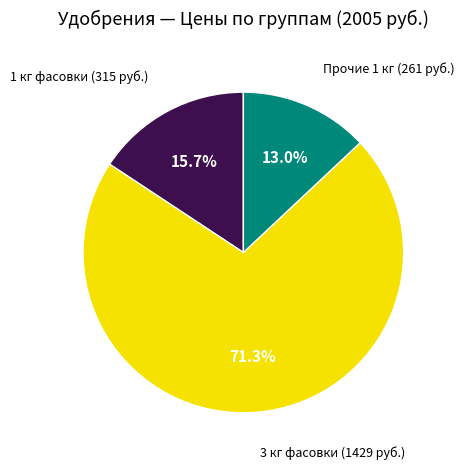

Does any single category account for the majority?

Yes